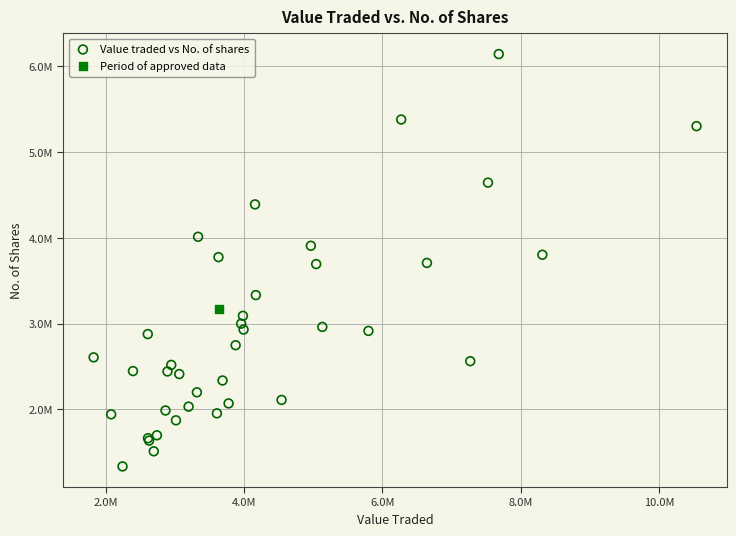

What are all the series names shown in the legend?

Value traded vs No. of shares, Period of approved data